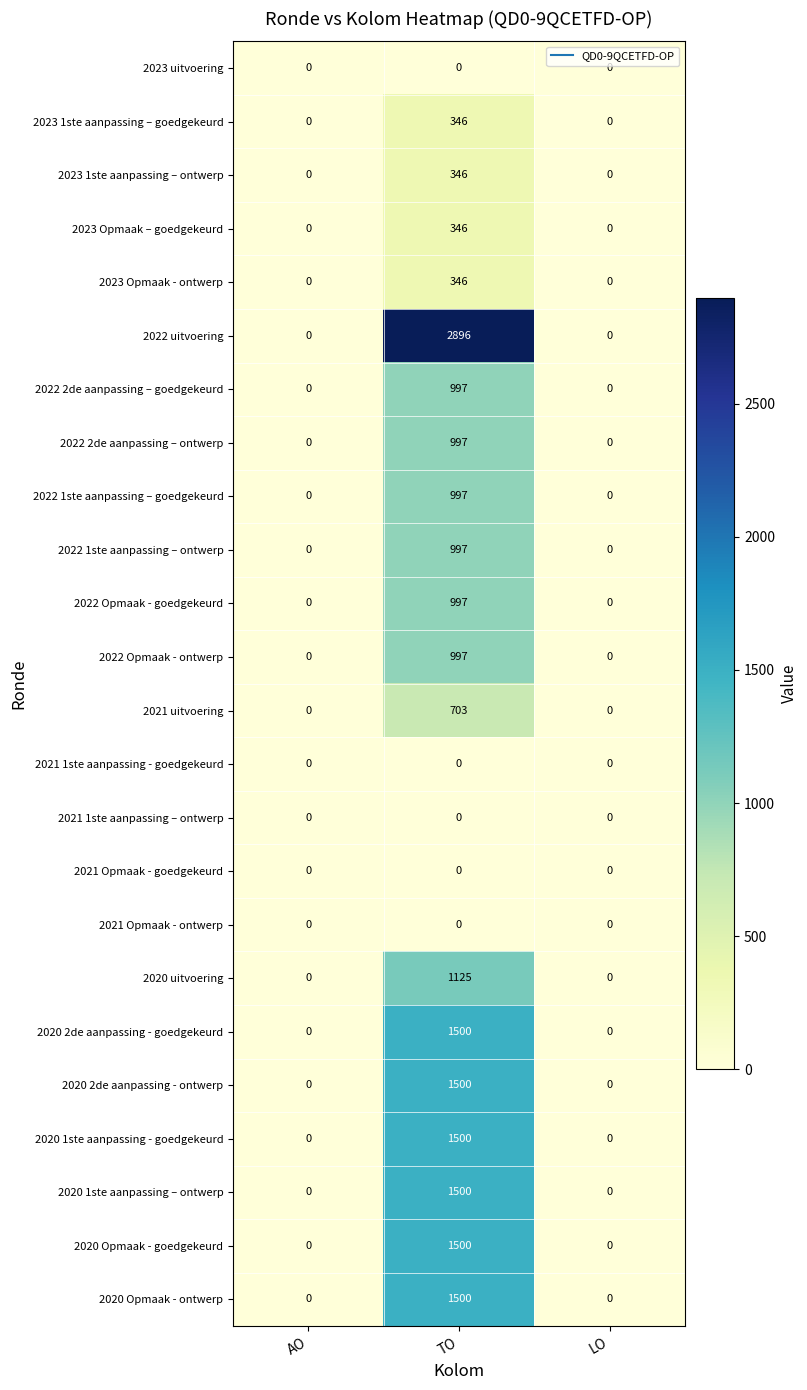

What is the difference between the 2023 Opmaak - ontwerp values at TO and LO?

346